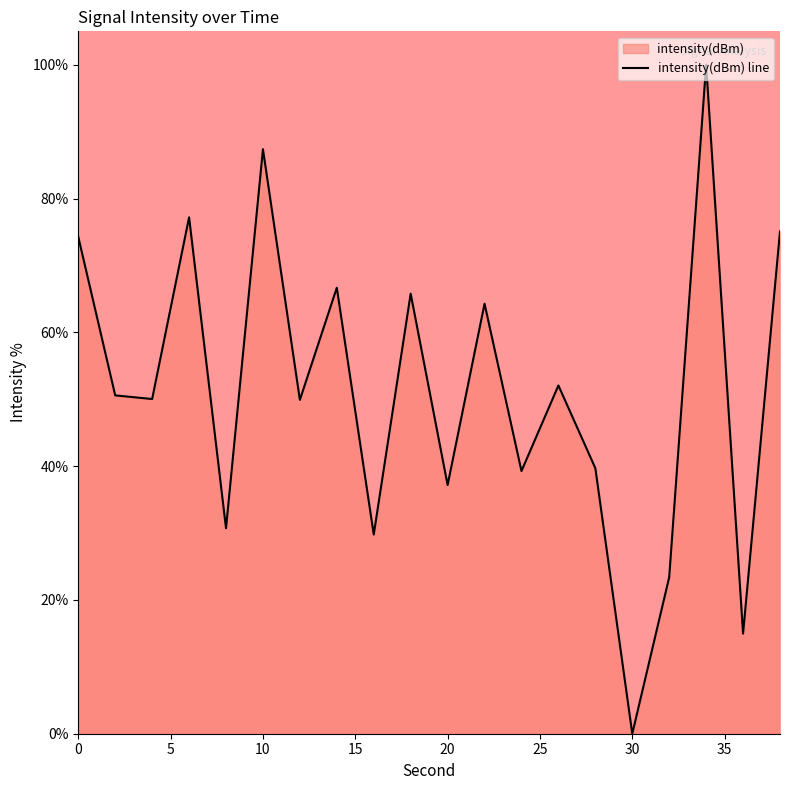

True or false: the data has more than 0 interior local peaks.

True